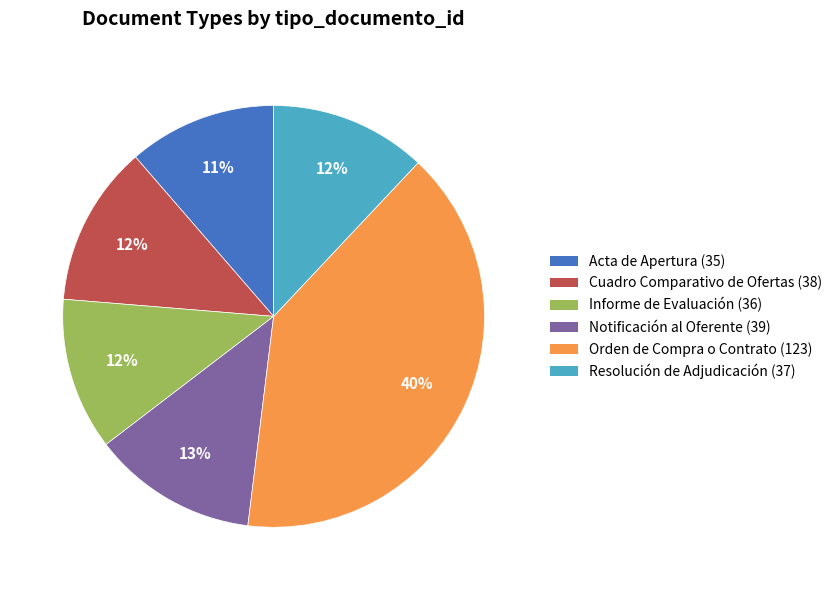

To the nearest percent, what is the difference between the largest and smallest slice percentages?

29%